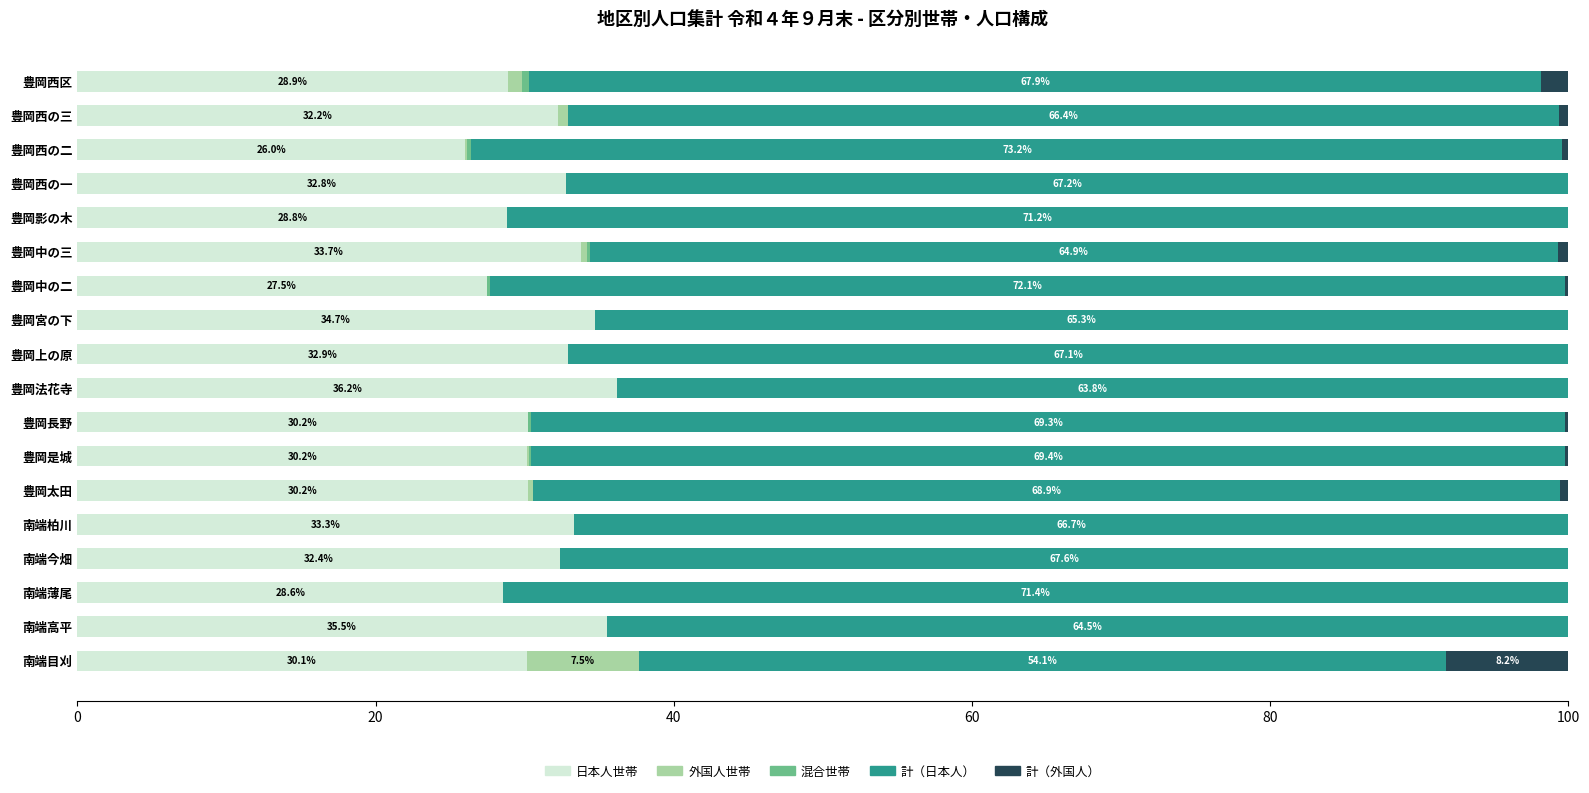

What is the total value across all series at 南端目刈?

100.0